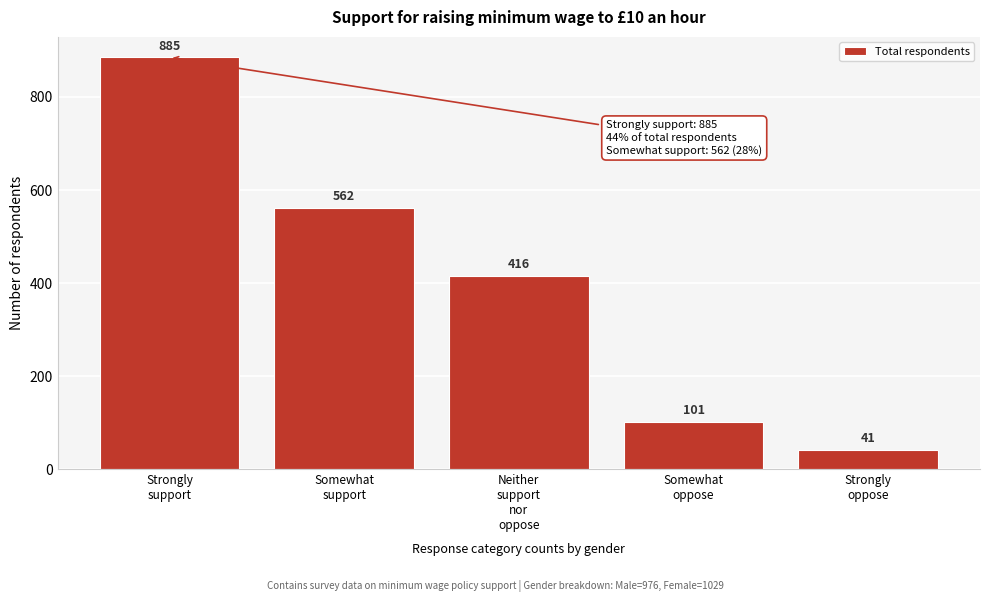

Reading left to right, extract all data points from this chart.

885	562	416	101	41